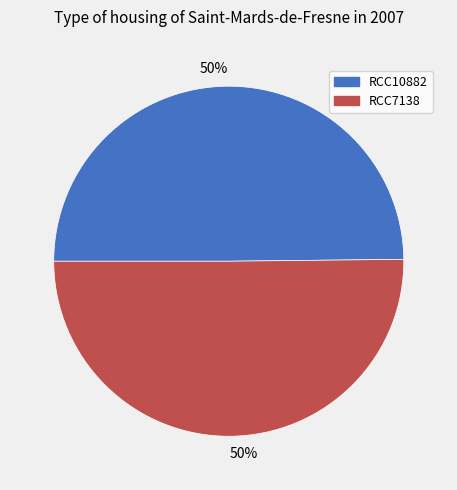

To the nearest percent, what percentage of the pie is RCC7138?

50%